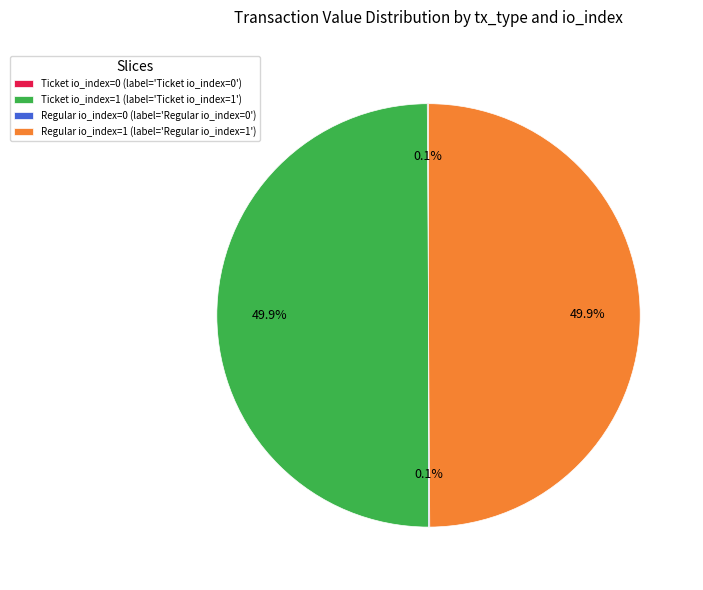

What portion of the pie excludes Ticket io_index=1 (label='Ticket io_index=1')?

50.1%